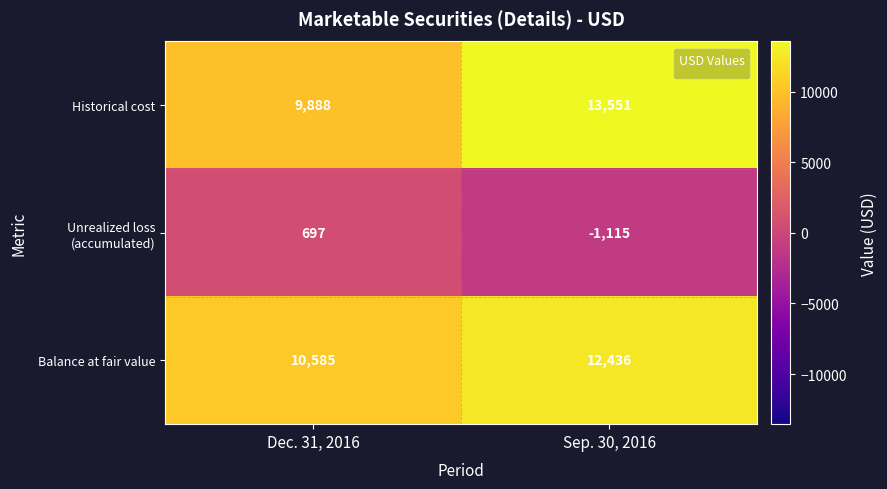

At which category does the chart reach its peak across all series?

Sep. 30, 2016